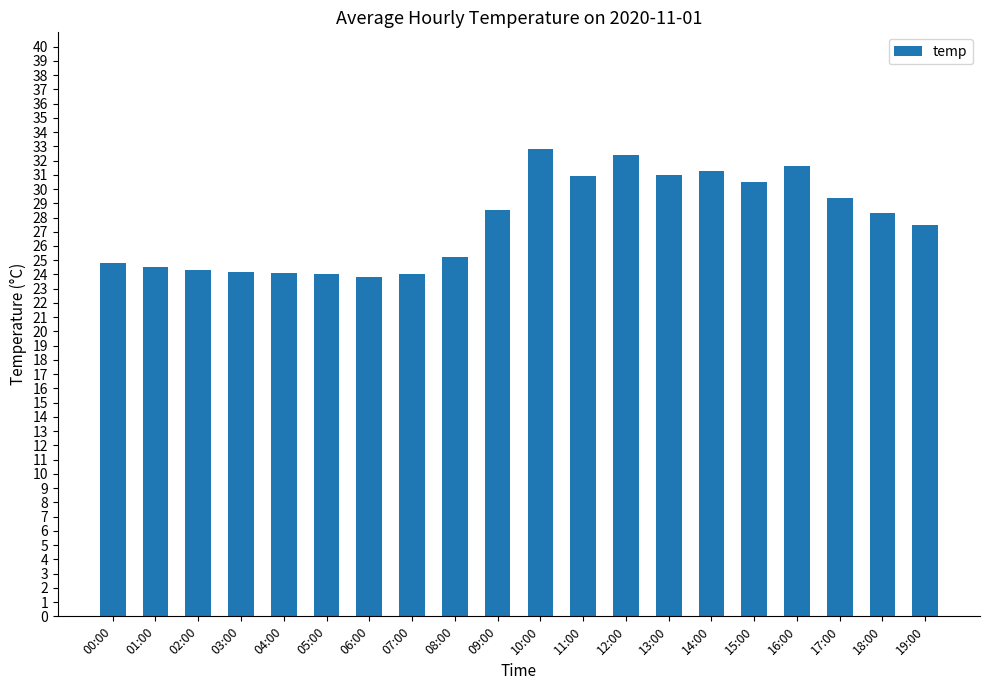

Which category has the highest value across all series?

10:00